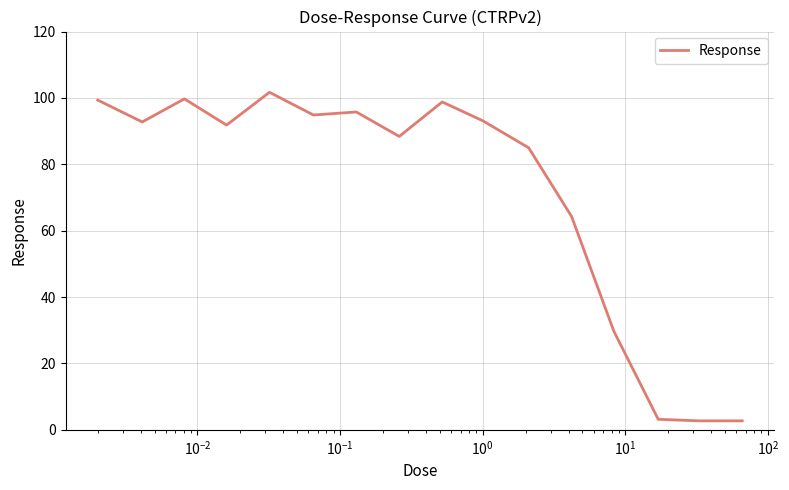

What is the minimum value shown in the chart?

2.7